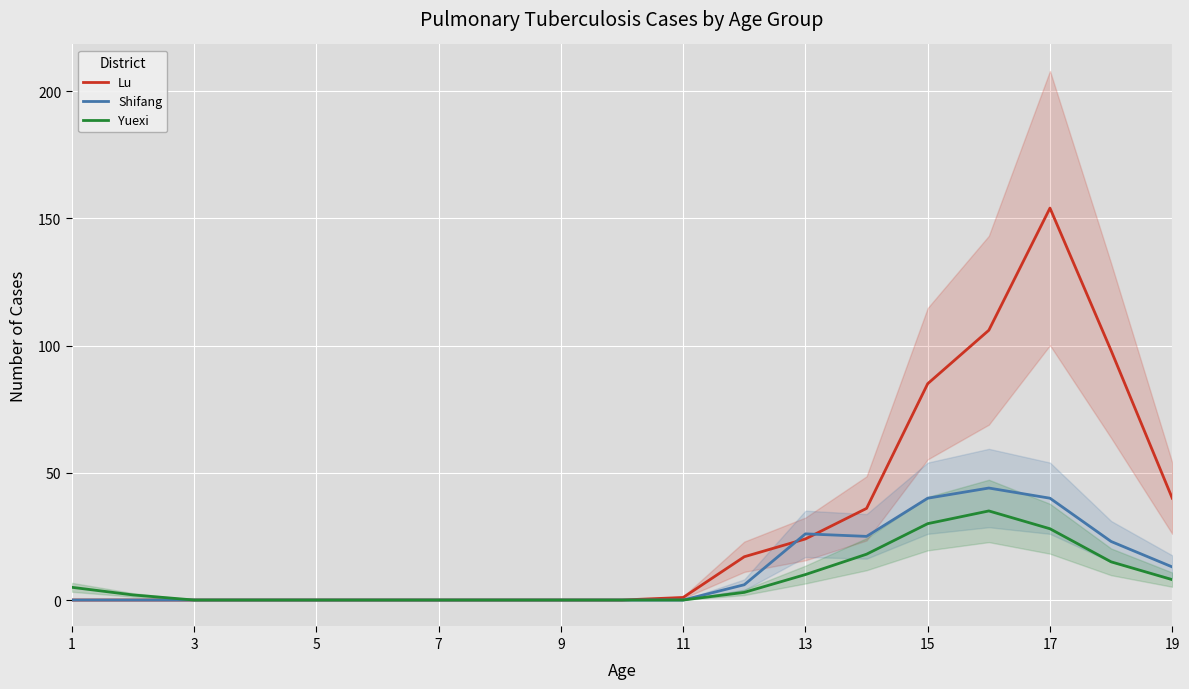

How many values in the Yuexi series are below 2?

9